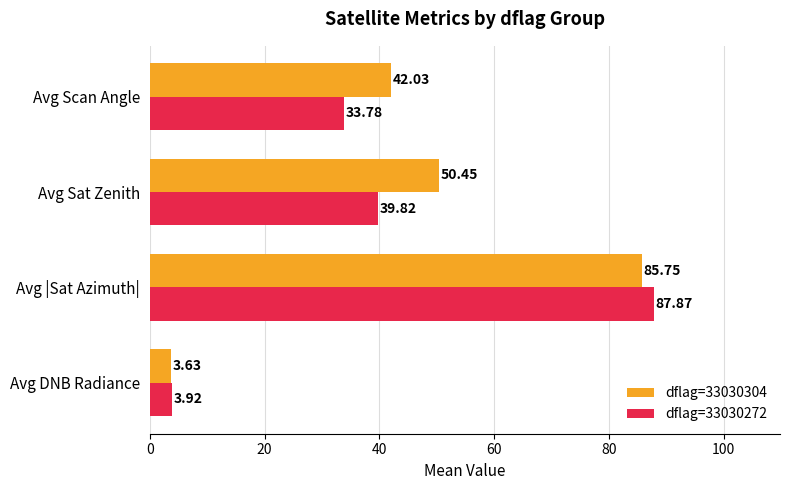

Which series has the largest total across all categories?

dflag=33030304